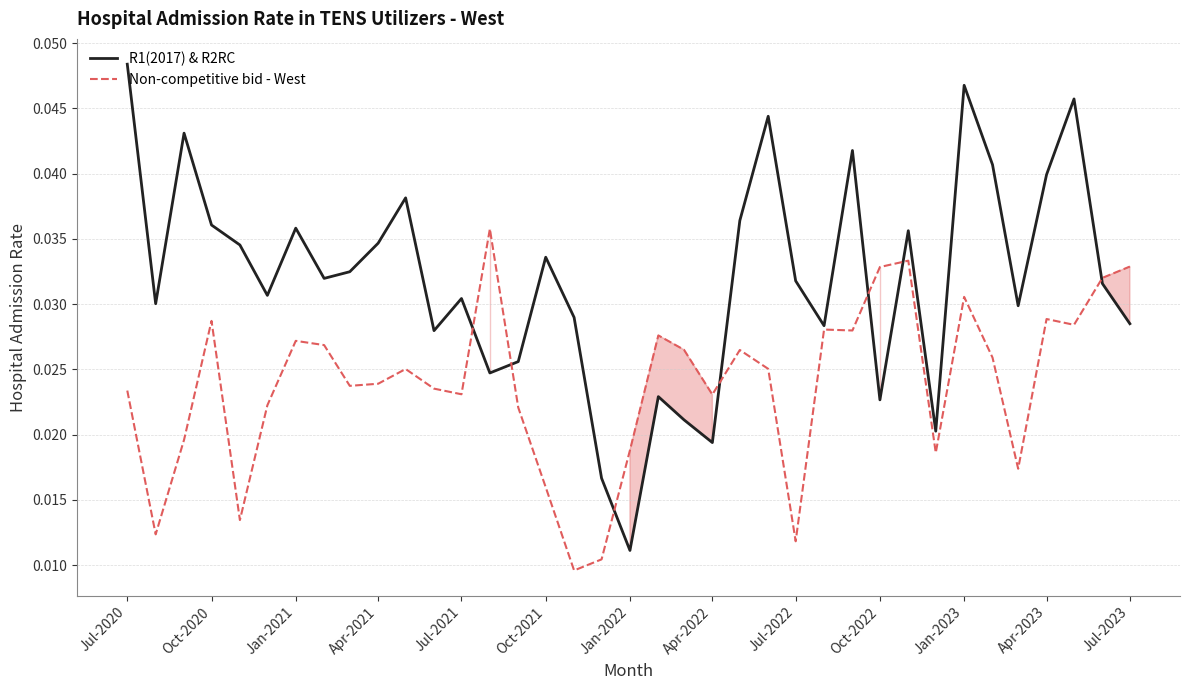

How many R1(2017) & R2RC values are between 0 and 1?

37